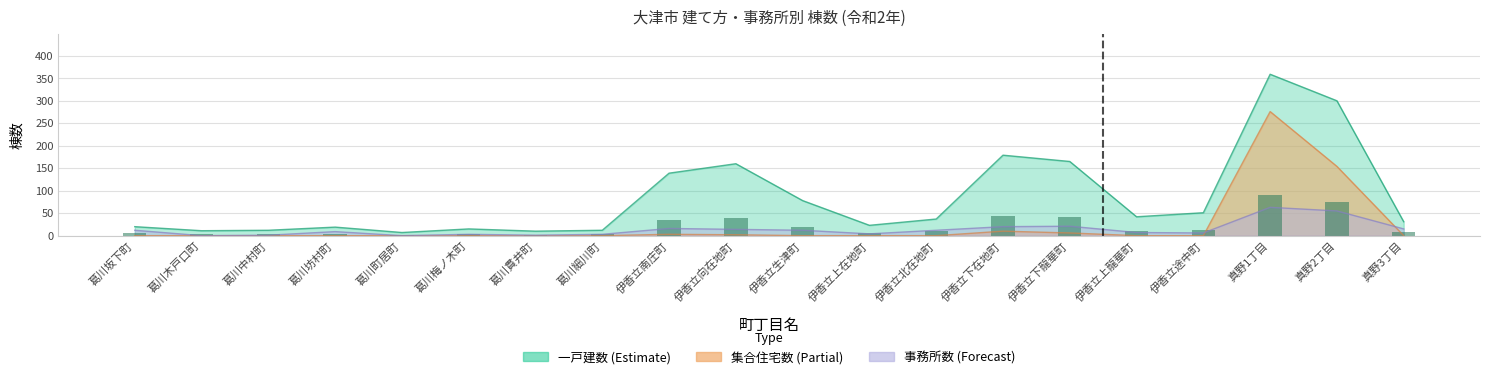

The 一戸建数 series shows 29 at 葛川坊村町. True or false?

False